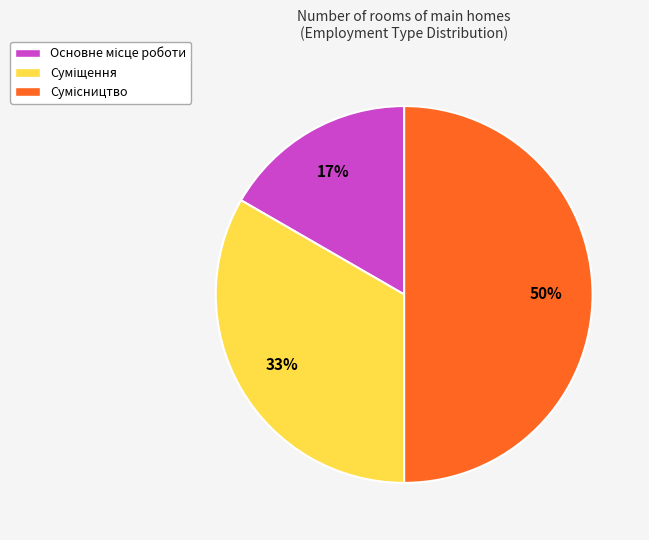

To the nearest percent, what is the difference between the largest and smallest slice percentages?

33%